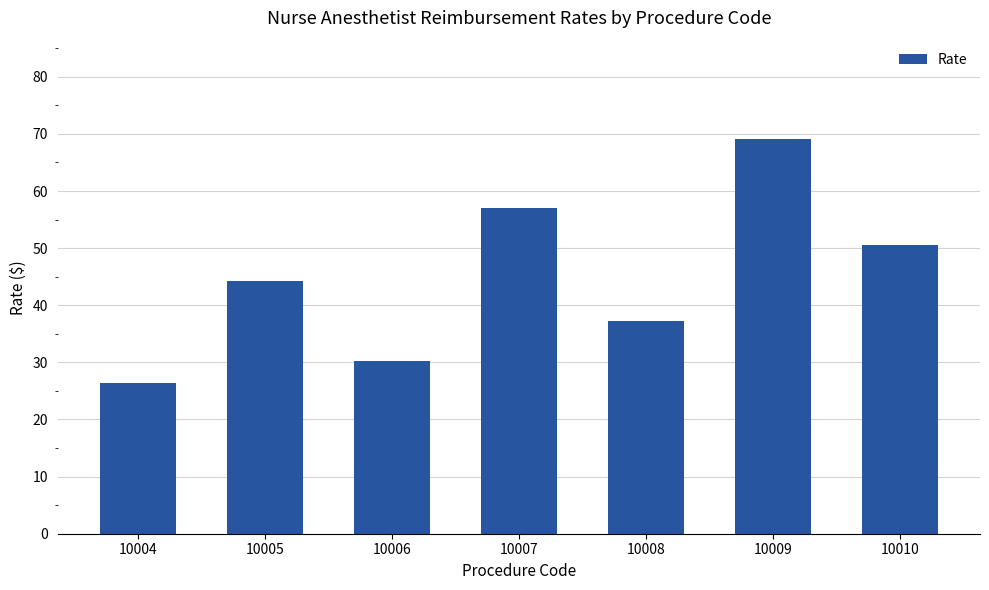

Does the chart contain any negative values?

No